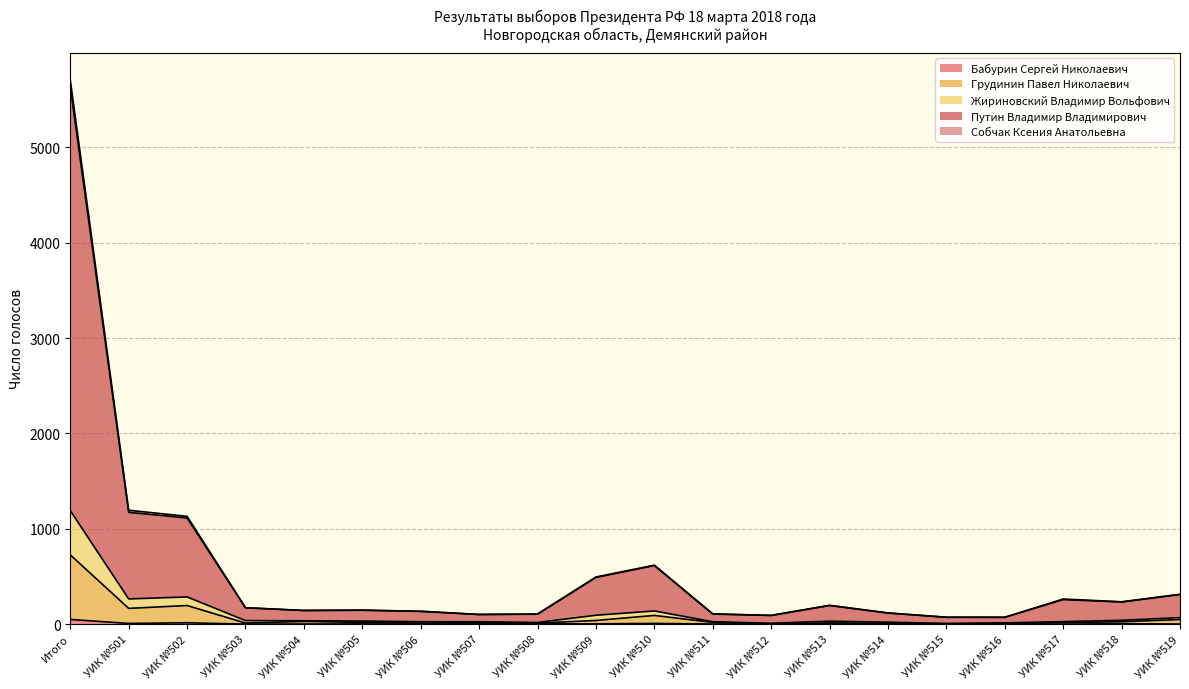

Where does the Жириновский Владимир Вольфович series first go above 171?

Итого